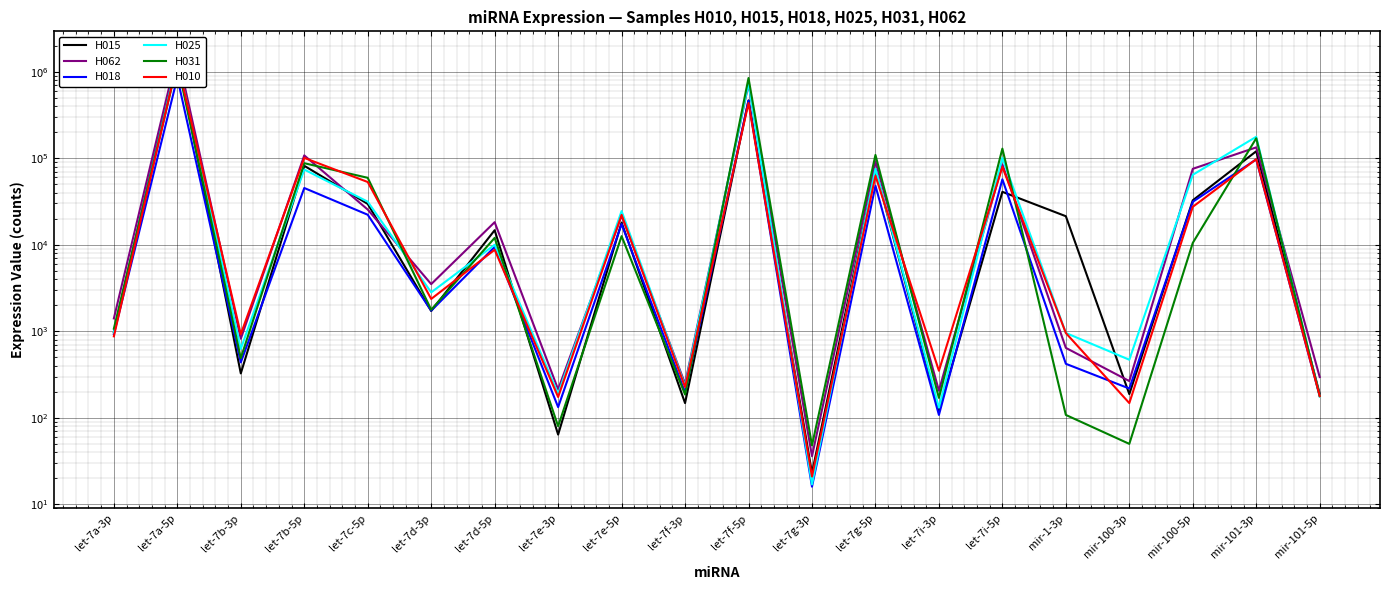

The H010 series shows 350 at let-7i-3p. True or false?

True